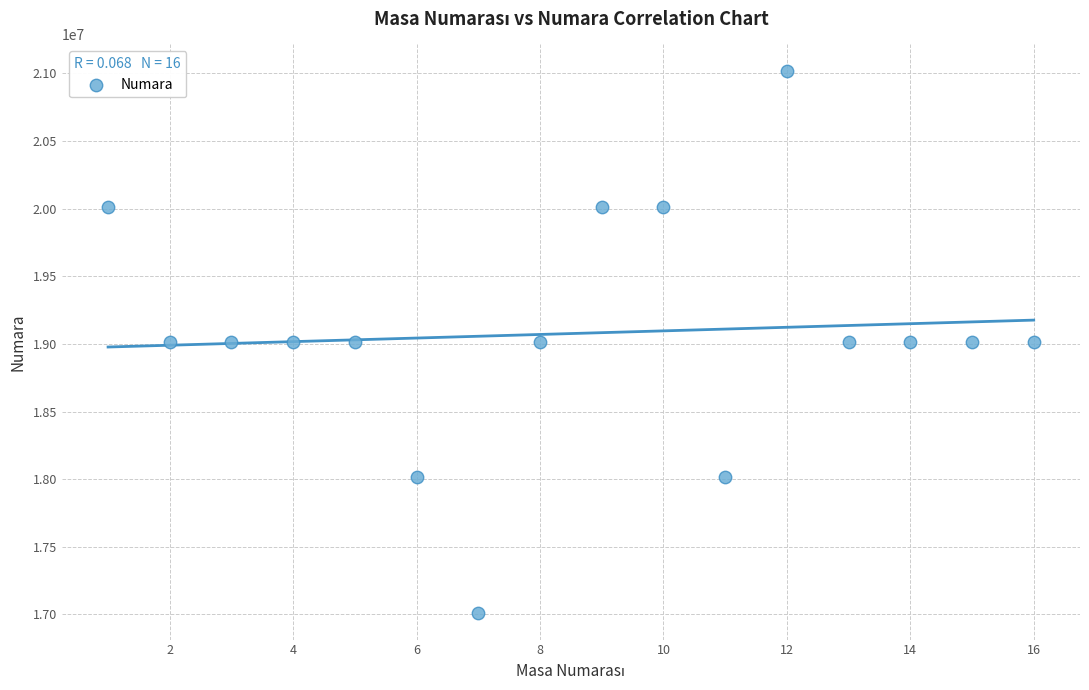

What is the range of Y values (max minus min)?

4000495